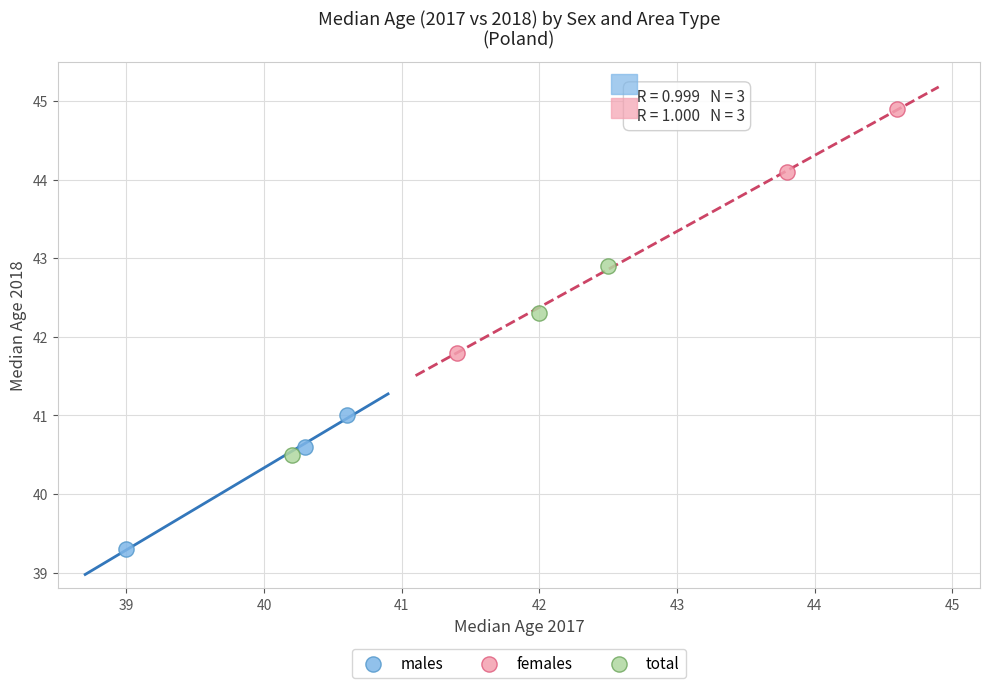

Which series has the widest spread of Y values?

females